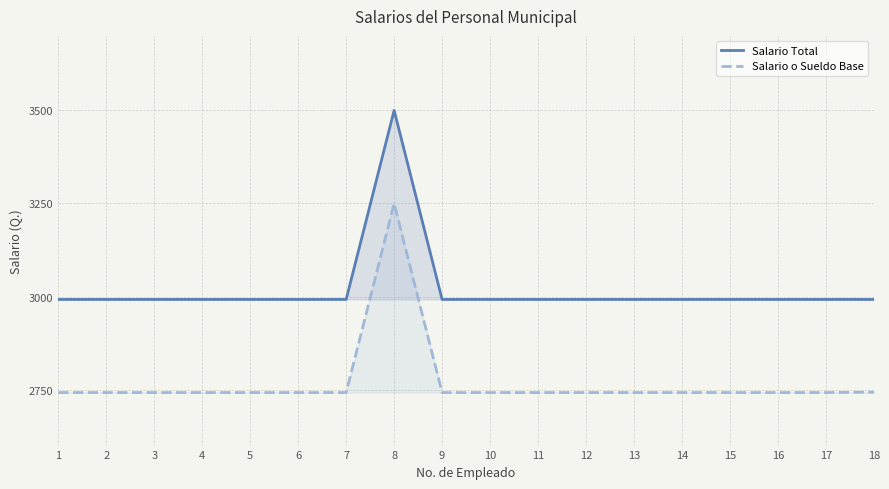

True or false: Salario o Sueldo Base and Salario Total intersect in this chart.

False